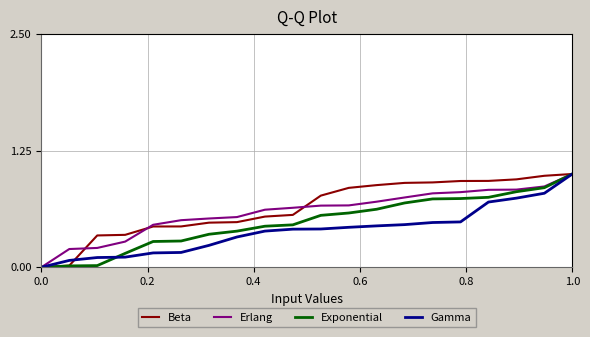

How many lines are shown in the chart?

4